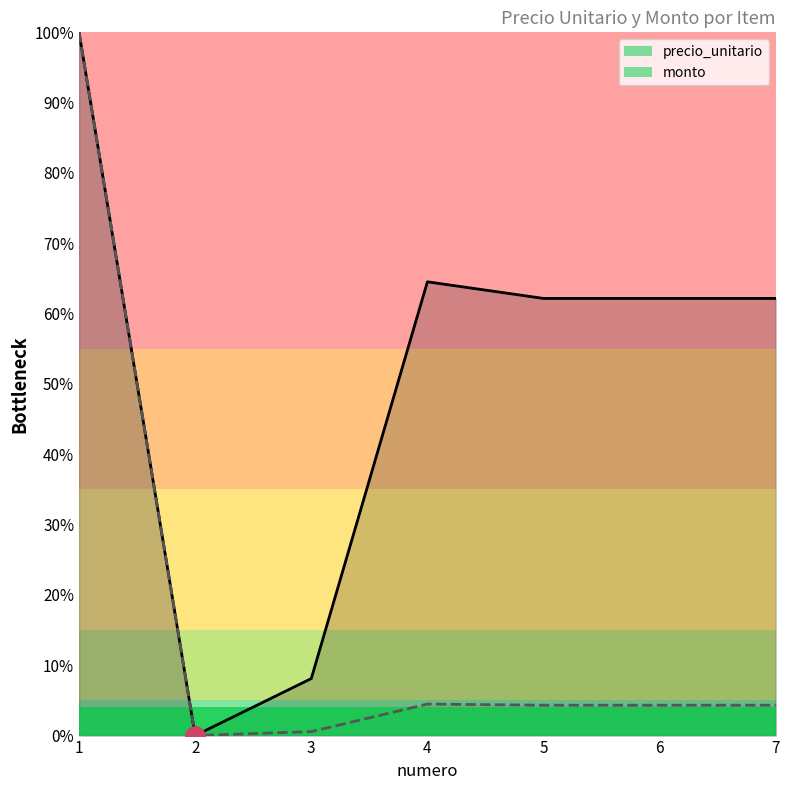

What is the difference between the maximum and minimum values in the monto series?

100.0